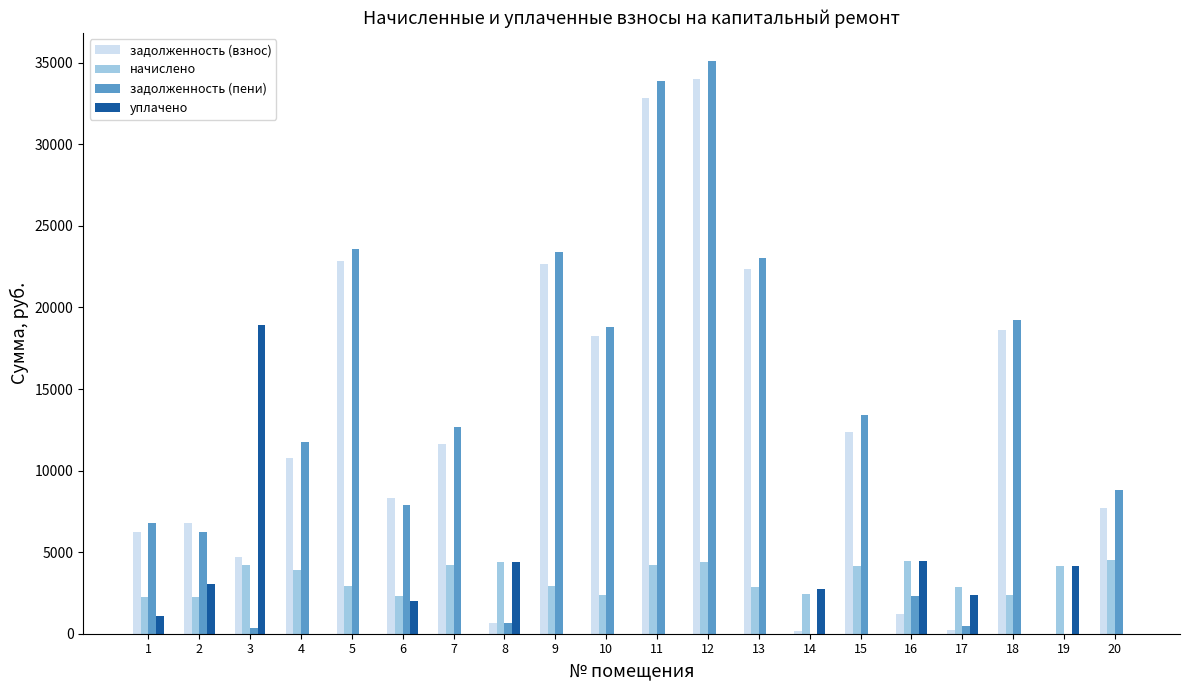

What is the sum of all уплачено values?

43182.2